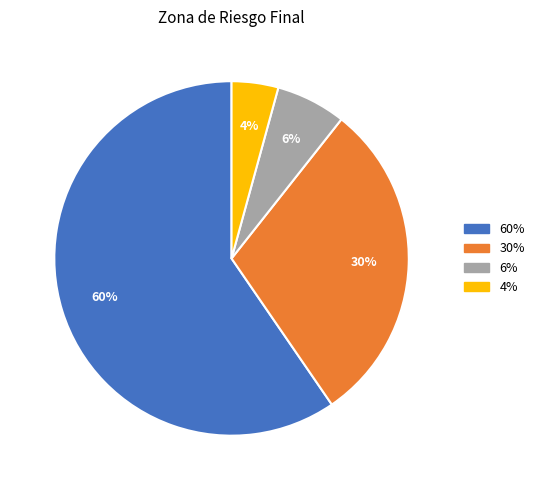

Is there a majority slice in this chart?

Yes